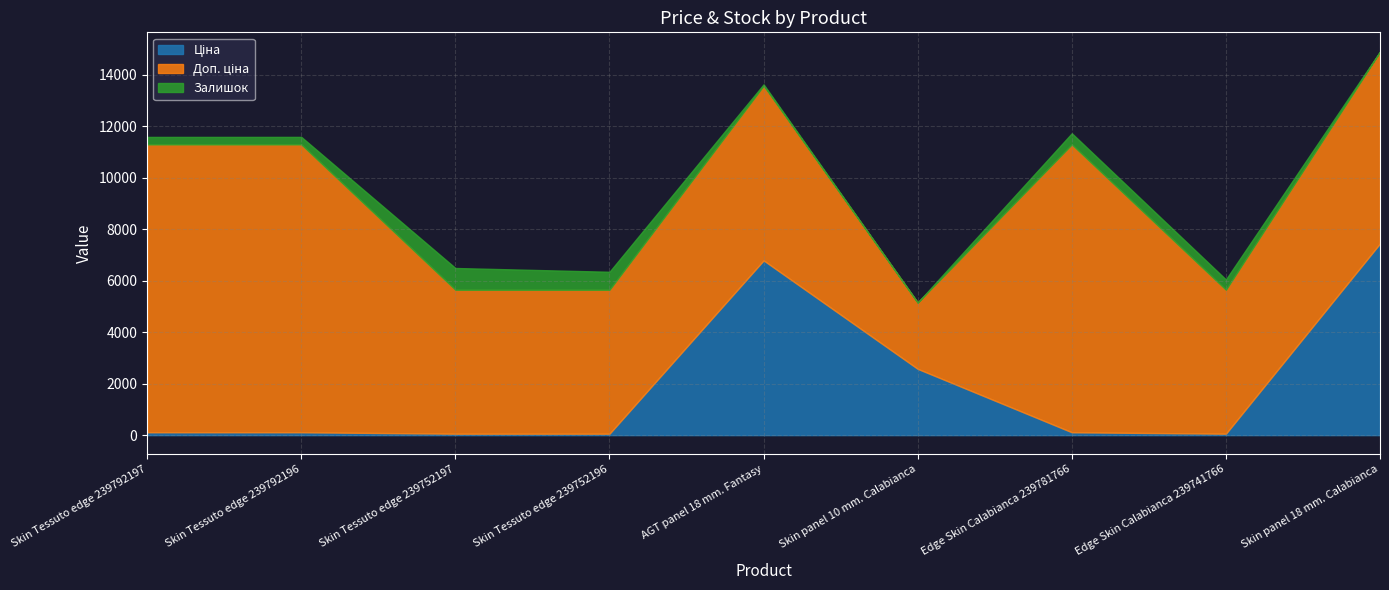

What is the difference between the Ціна values at Edge Skin Calabianca 239741766 and Edge Skin Calabianca 239781766?

55.9